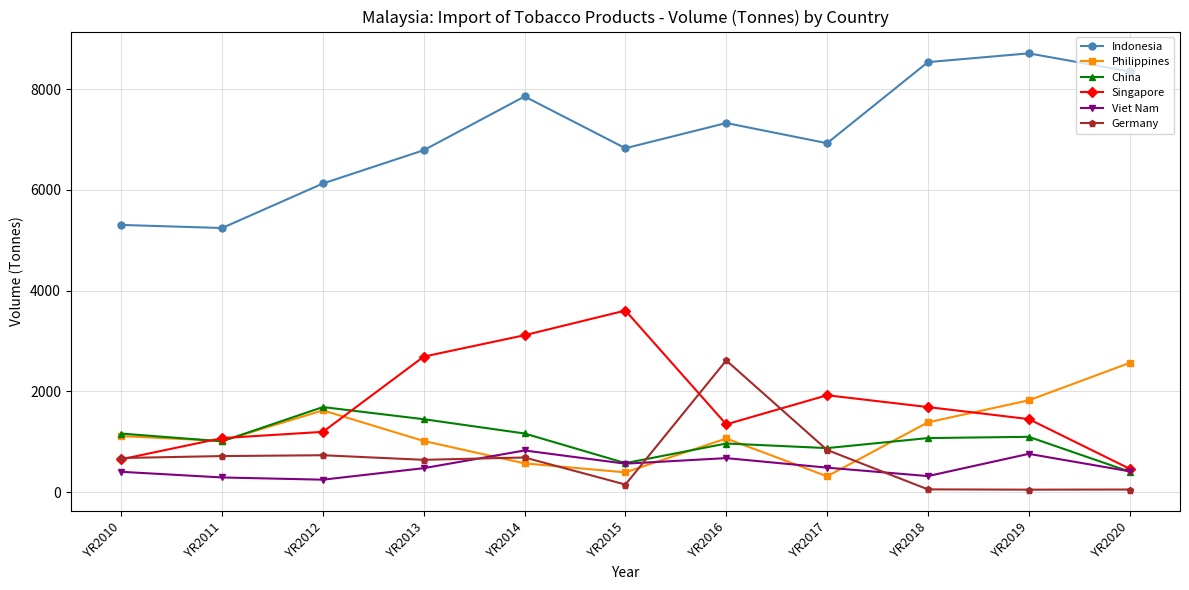

Count the number of data series in this chart.

6